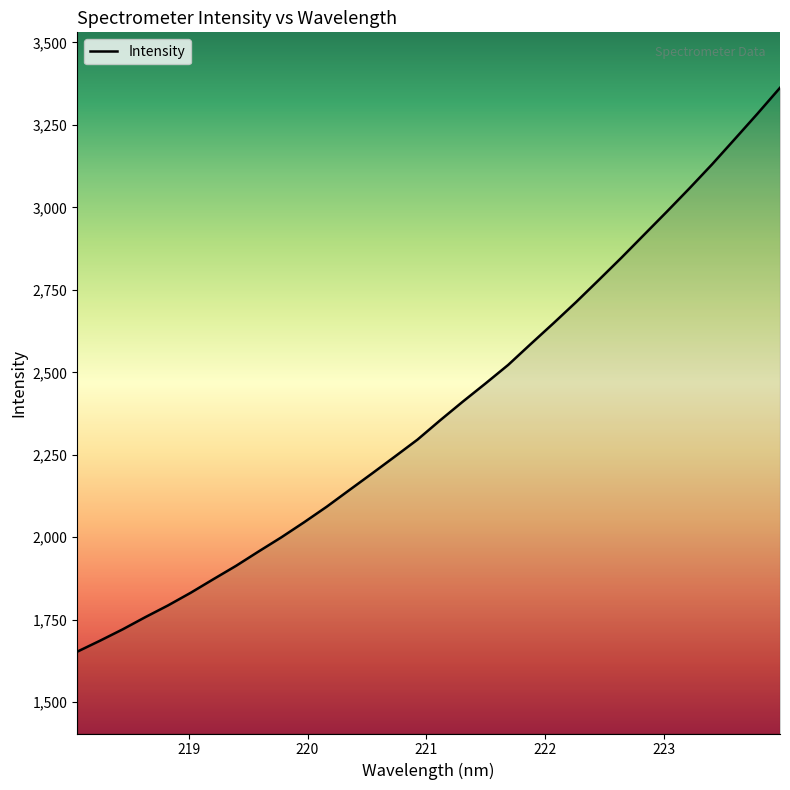

What is the maximum value shown in the chart?

3362.6